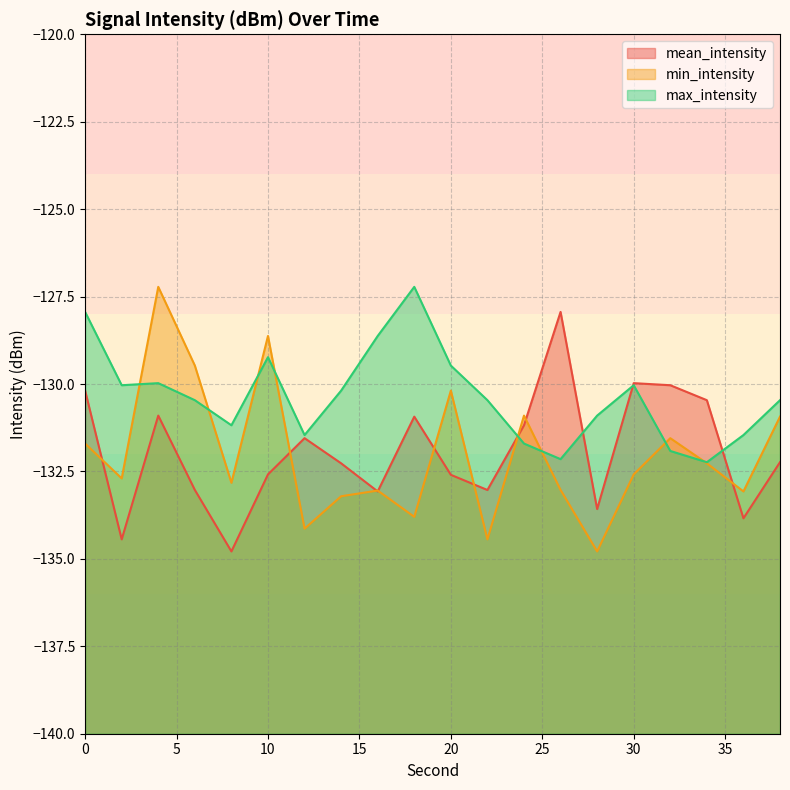

Which label corresponds to the largest value in the chart?

4